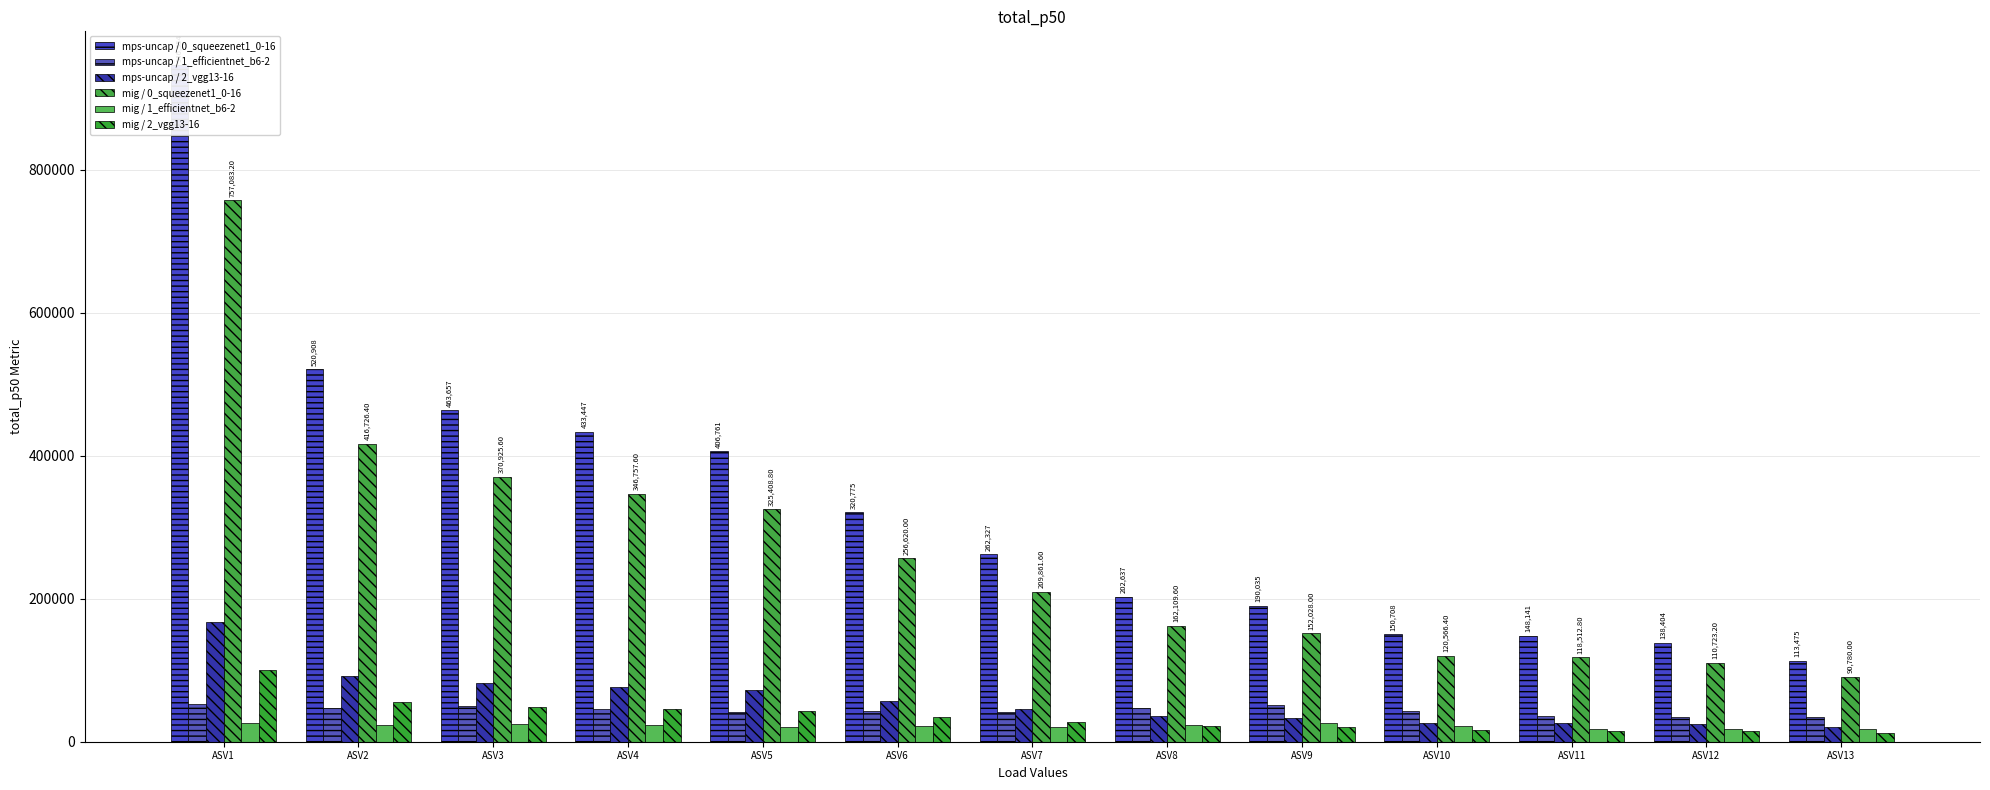

What are all the series names shown in the legend?

mps-uncap / 0_squeezenet1_0-16, mps-uncap / 1_efficientnet_b6-2, mps-uncap / 2_vgg13-16, mig / 0_squeezenet1_0-16, mig / 1_efficientnet_b6-2, mig / 2_vgg13-16